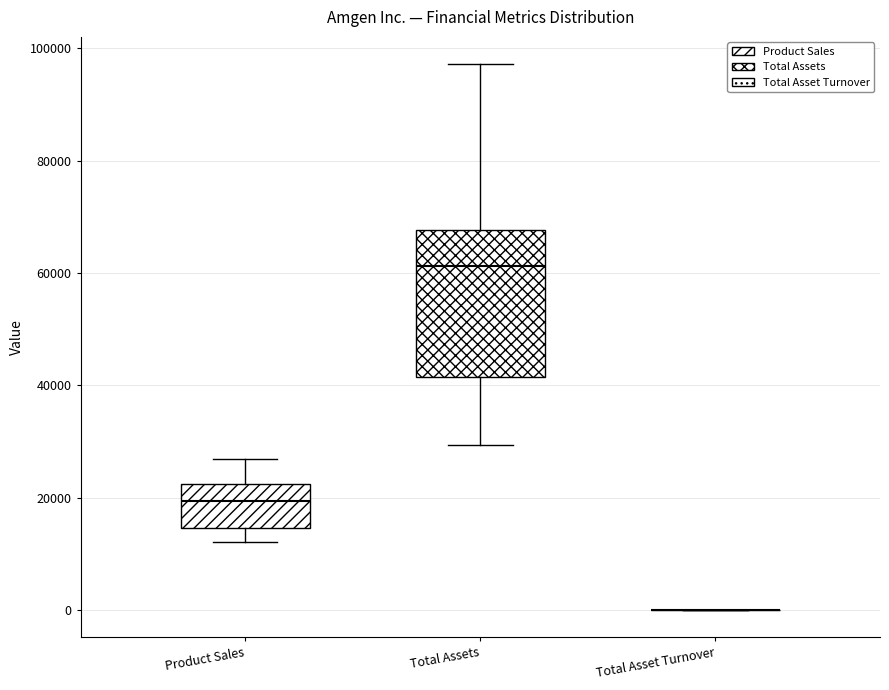

Reading left to right, transcribe this box plot: for each box, give where its median line is, the range the box spans, and where its two whiskers end, as read against the y-axis. The values are not printed on the chart, so give them approximately, as read against the axis.

Product Sales: median 20000, box 14000 to 22000, whiskers 12000 to 26000
Total Assets: median 62000, box 42000 to 68000, whiskers 30000 to 98000
Total Asset Turnover: box collapsed to a line at 0, whiskers 0 to 0